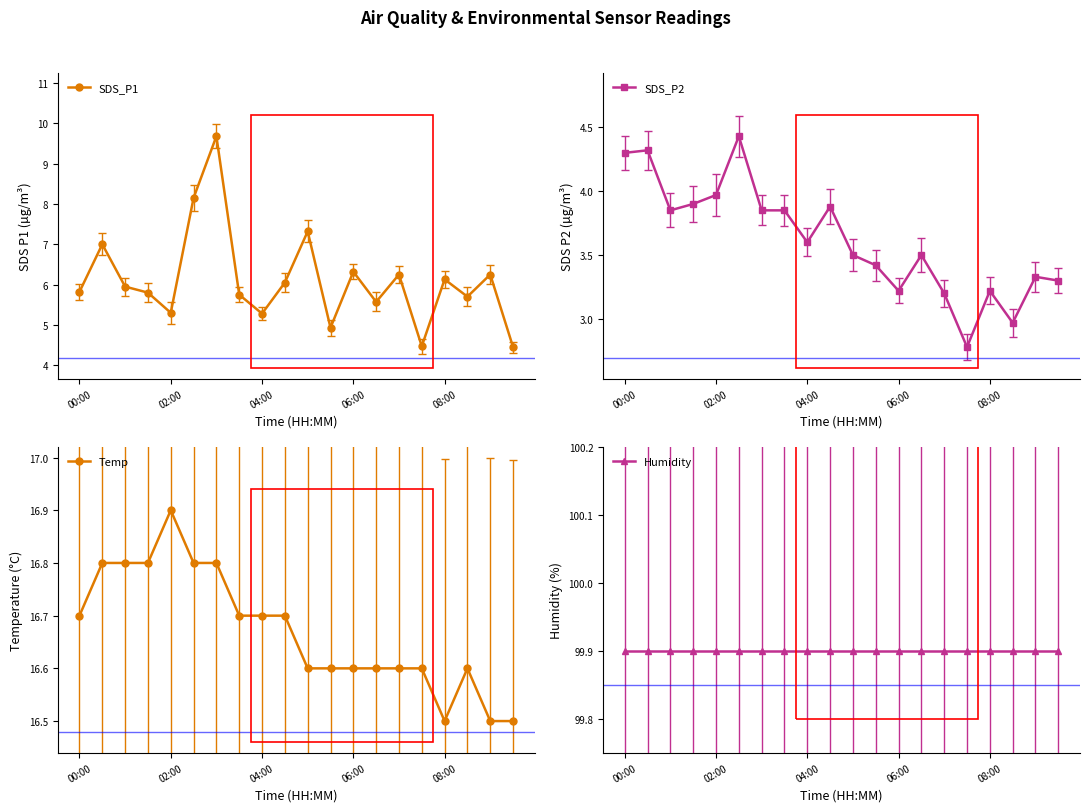

Does the chart have visible grid lines?

No